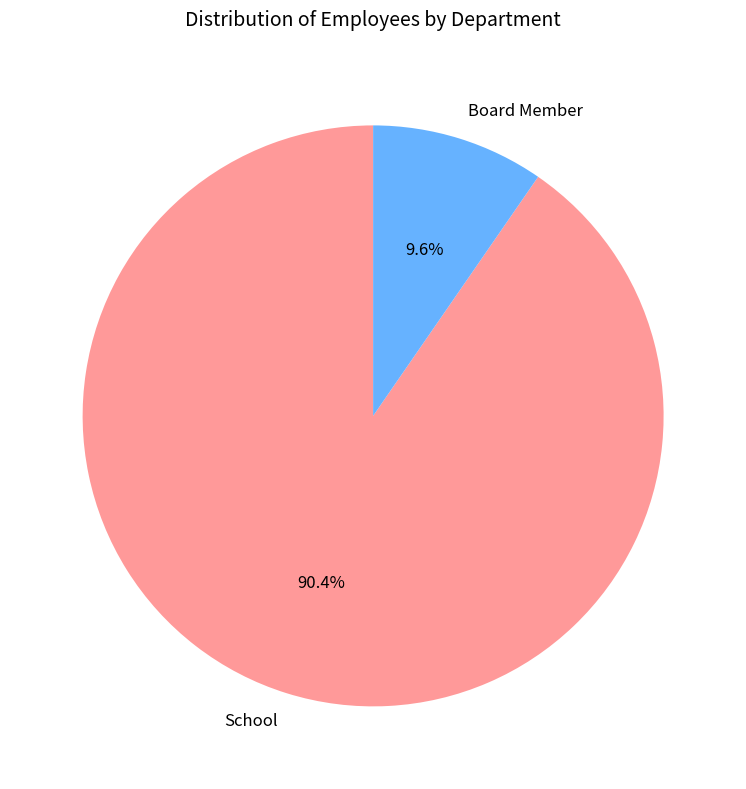

What percentage is the Board Member slice, to the nearest percent?

10%